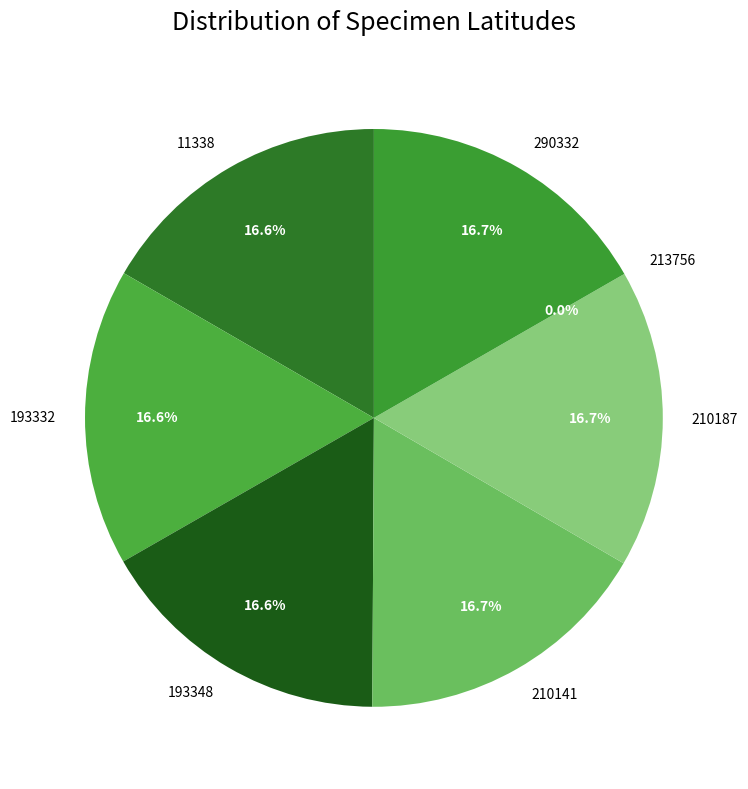

Is it true that 11338 is 23% of the pie?

False